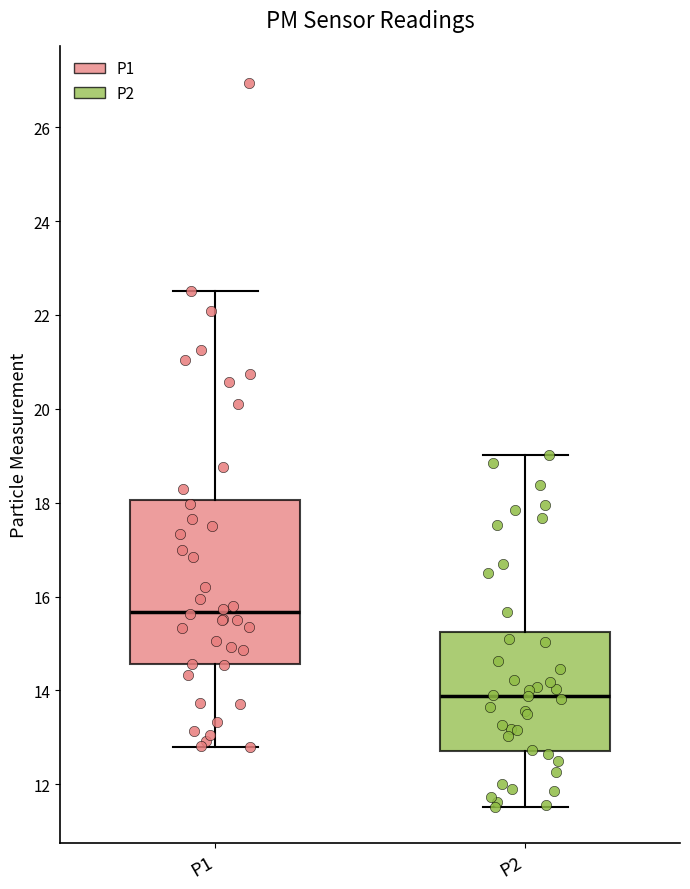

Where is the lower edge of the box for P2 on the y-axis? The values are not printed on the chart, so give them approximately, as read against the axis.

12.8